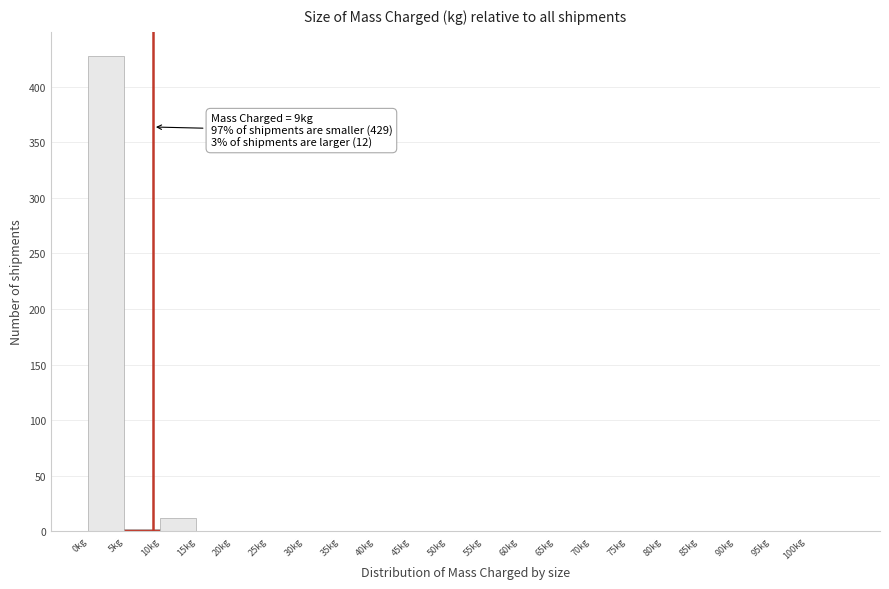

Which range on the x-axis has the tallest bar?

0 to 5